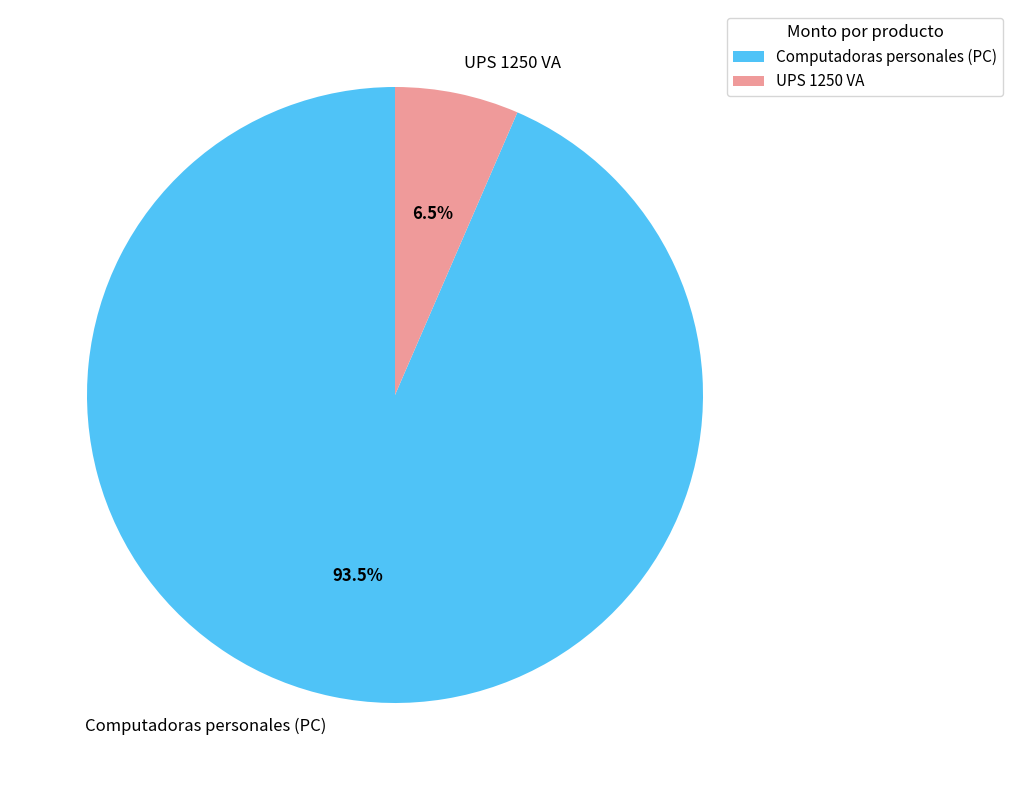

Approximately how many times larger is the value at Computadoras personales (PC) compared to UPS 1250 VA?

14.4